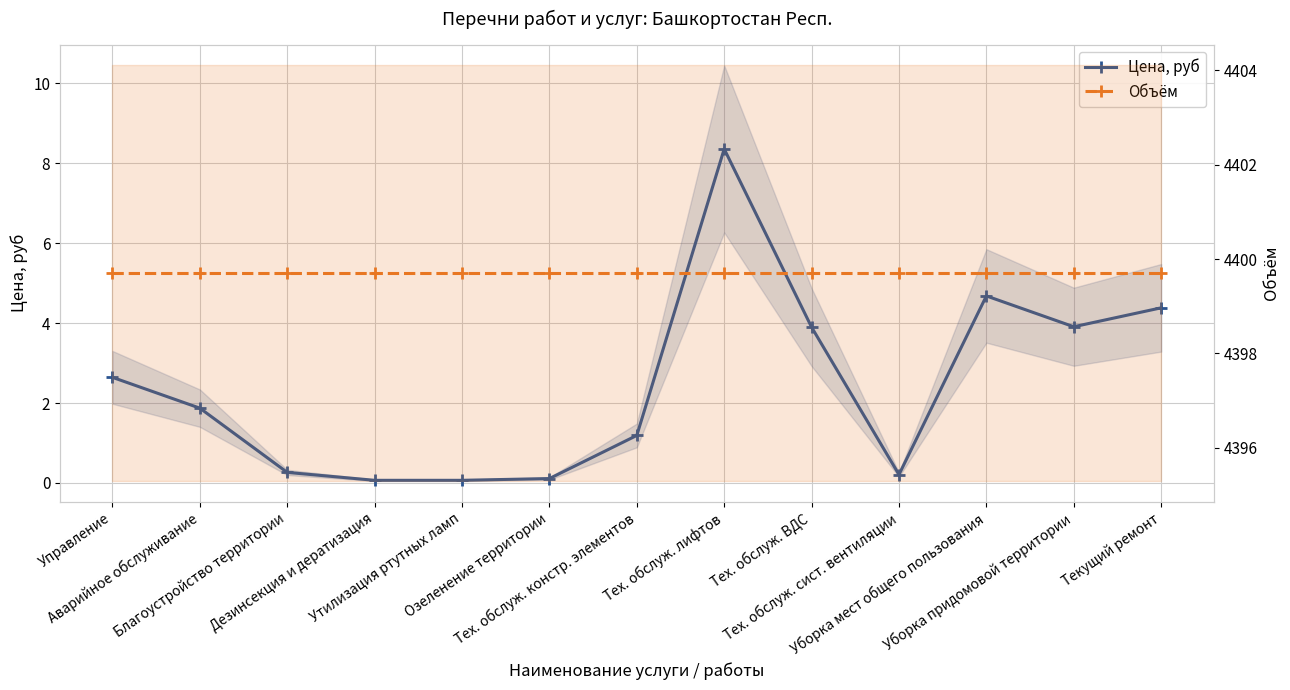

Reading left to right, list all the values displayed in this chart.

Цена, руб: Управление=2.6	Аварийное обслуживание=1.9	Благоустройство территории=0.3	Дезинсекция и дератизация=0.1	Утилизация ртутных ламп=0.1	Озеленение территории=0.1	Тех. обслуж. констр. элементов=1.2	Тех. обслуж. лифтов=8.4	Тех. обслуж. ВДС=3.9	Тех. обслуж. сист. вентиляции=0.2	Уборка мест общего пользования=4.7	Уборка придомовой территории=3.9	Текущий ремонт=4.4
Объём: Управление=4399.7	Аварийное обслуживание=4399.7	Благоустройство территории=4399.7	Дезинсекция и дератизация=4399.7	Утилизация ртутных ламп=4399.7	Озеленение территории=4399.7	Тех. обслуж. констр. элементов=4399.7	Тех. обслуж. лифтов=4399.7	Тех. обслуж. ВДС=4399.7	Тех. обслуж. сист. вентиляции=4399.7	Уборка мест общего пользования=4399.7	Уборка придомовой территории=4399.7	Текущий ремонт=4399.7